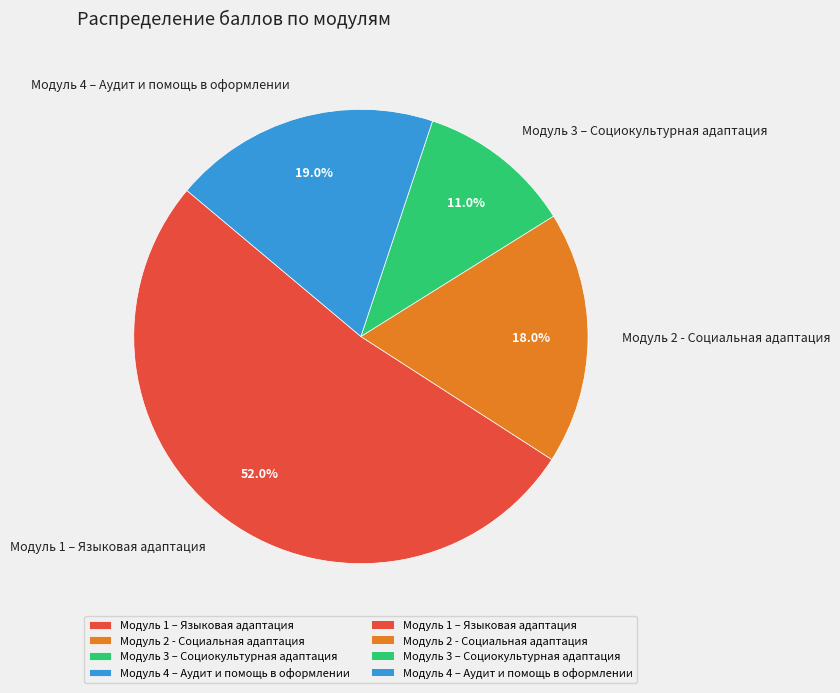

What percentage is the Модуль 2 - Социальная адаптация slice, to the nearest percent?

18%